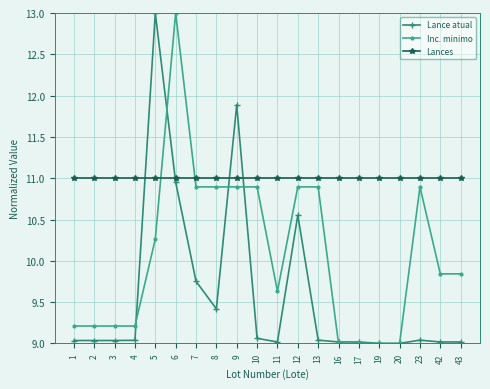

How many lines are shown in the chart?

3